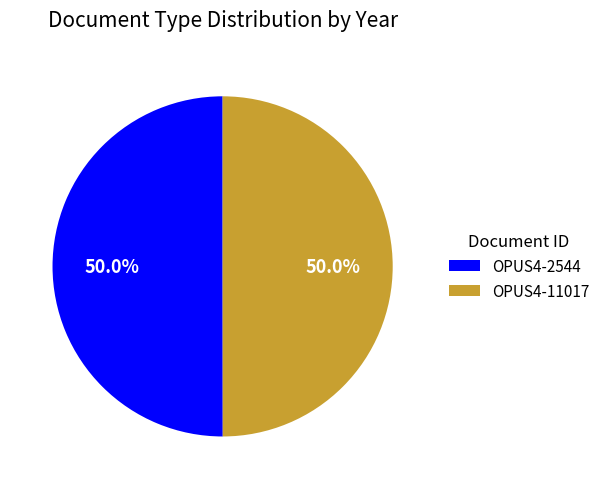

Approximately how many times larger is the value at OPUS4-2544 compared to OPUS4-11017?

1.0